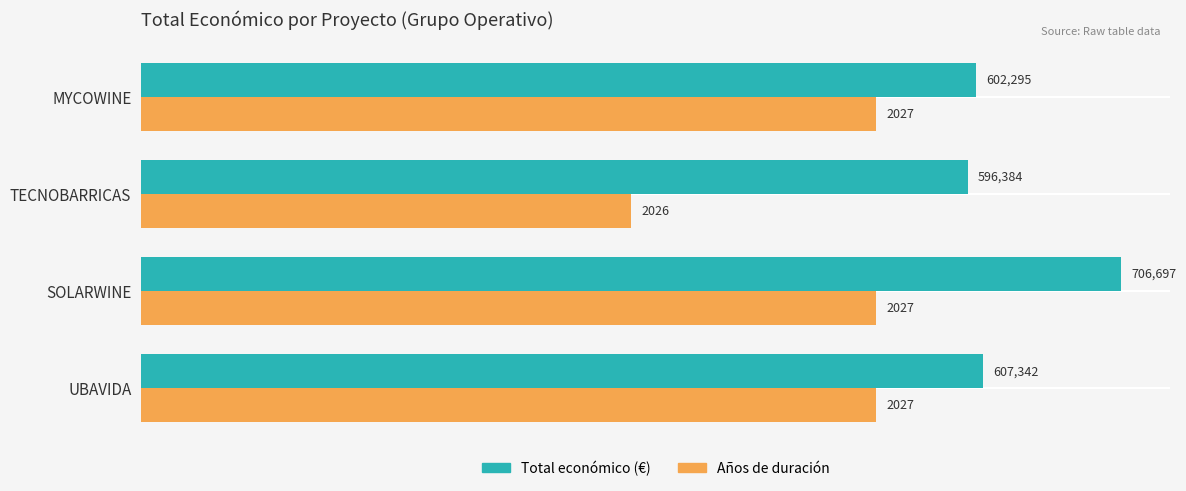

At which category is the sum across all series the highest?

SOLARWINE